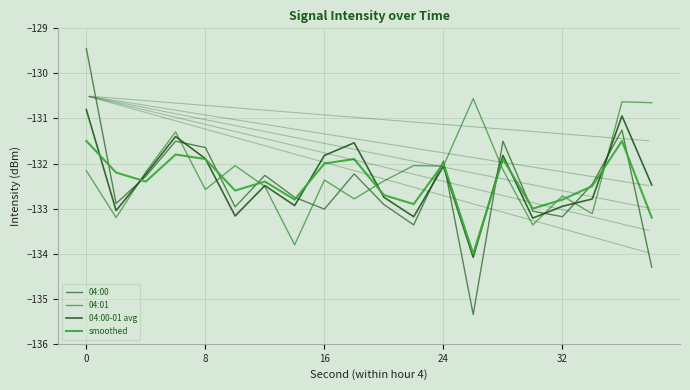

Is this an area chart (filled region under the line)?

No